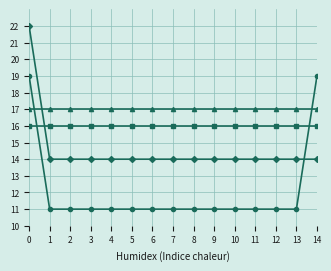

What is the difference between the highest and lowest values at 3?

6